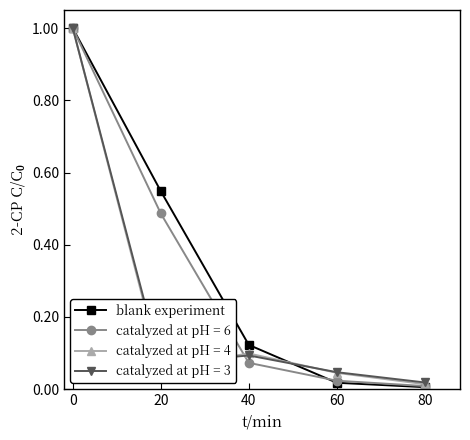

Between 0 and 60, which series saw the biggest shift?

blank experiment